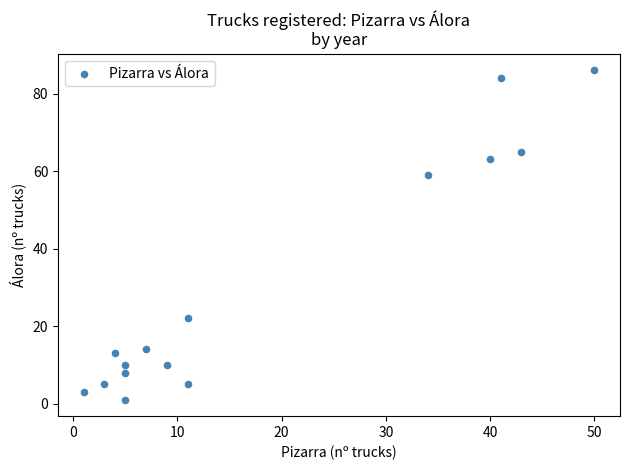

What Y value in the scatter plot is closest to 43?

59